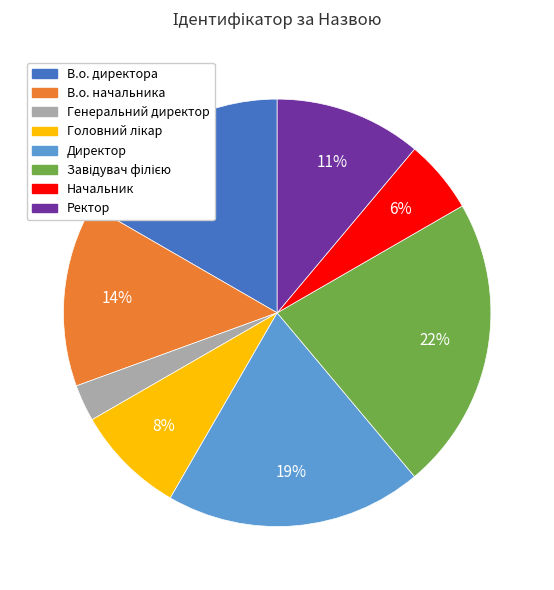

What is the ratio of the value at Ректор to the value at В.о. начальника?

0.8